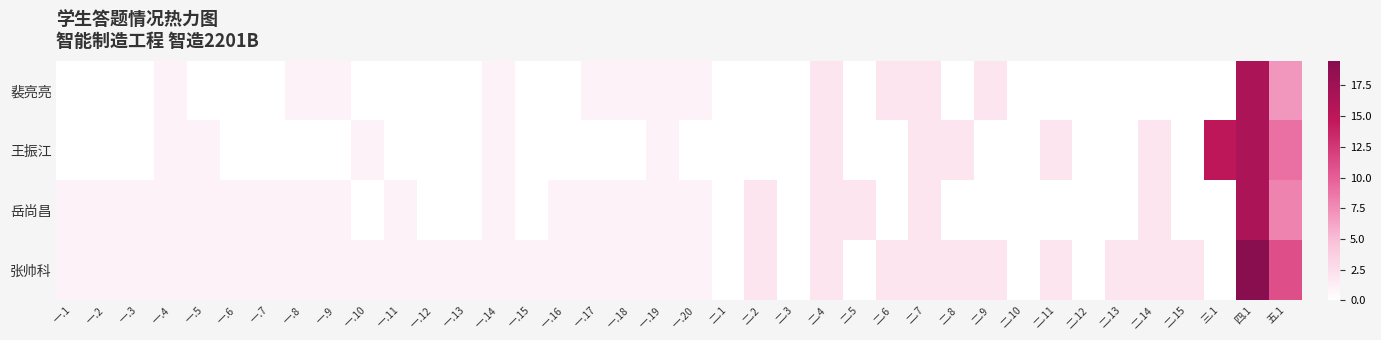

Between 二.4 and 二.10, which is larger?

二.4